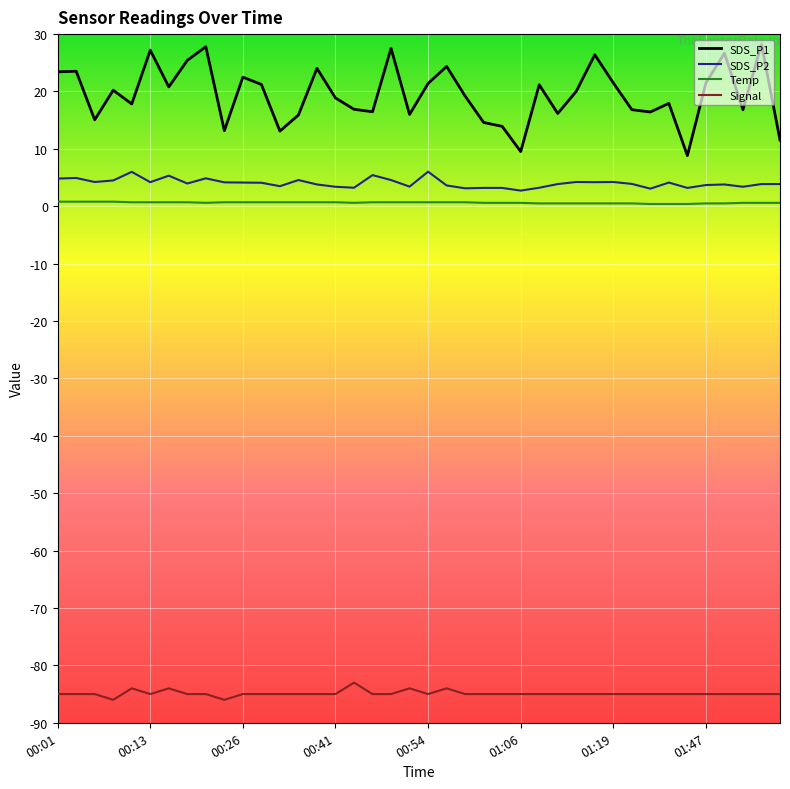

Which series has the largest total across all categories?

SDS_P1